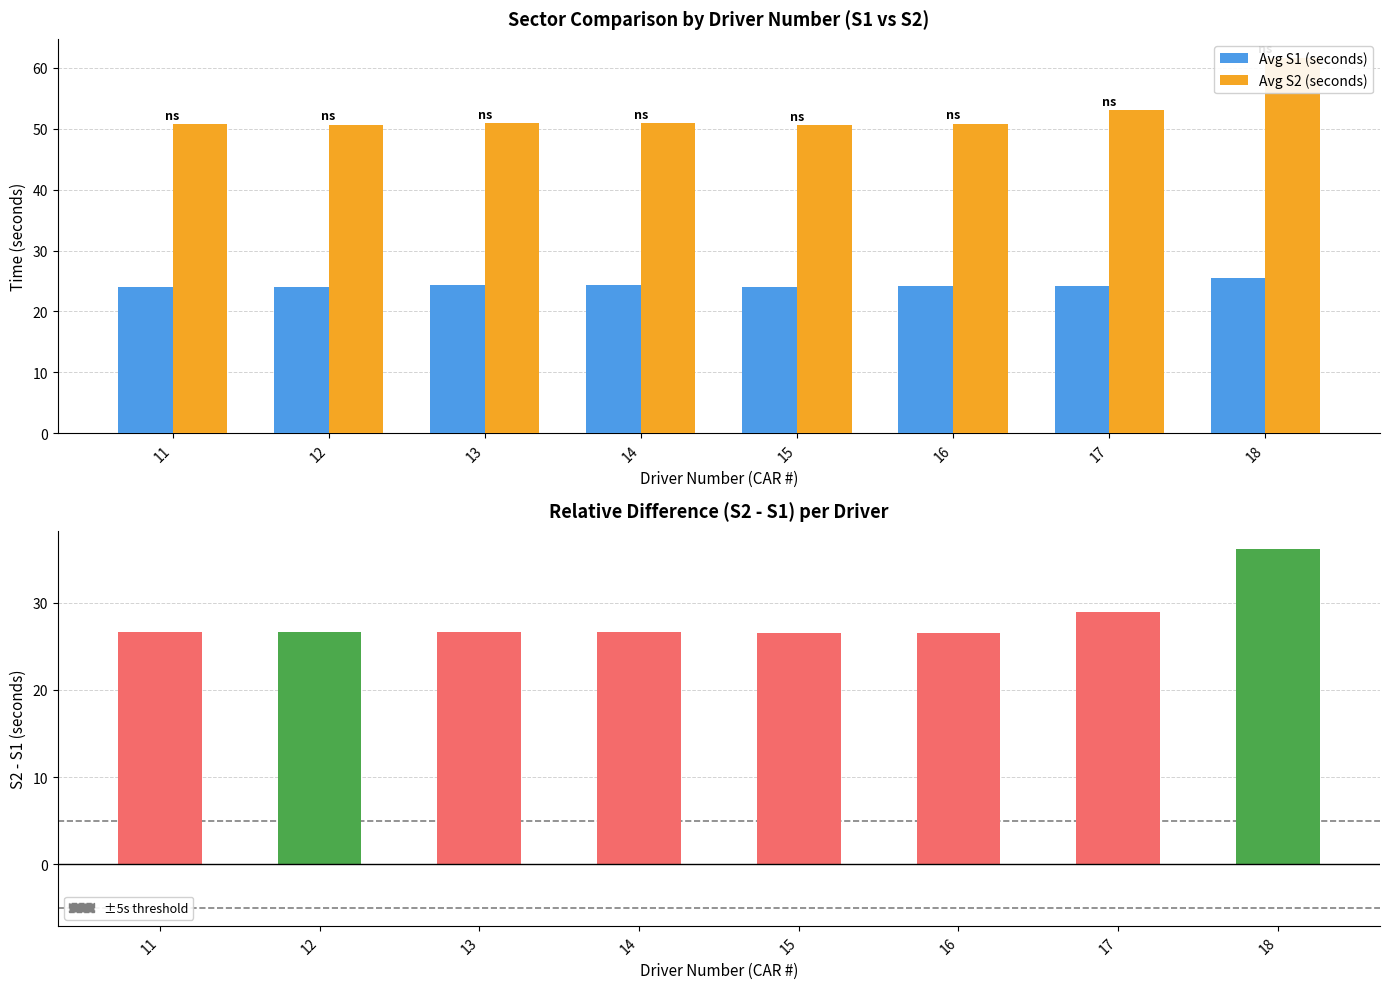

Which series has the largest total across all categories?

Avg S2 (seconds)